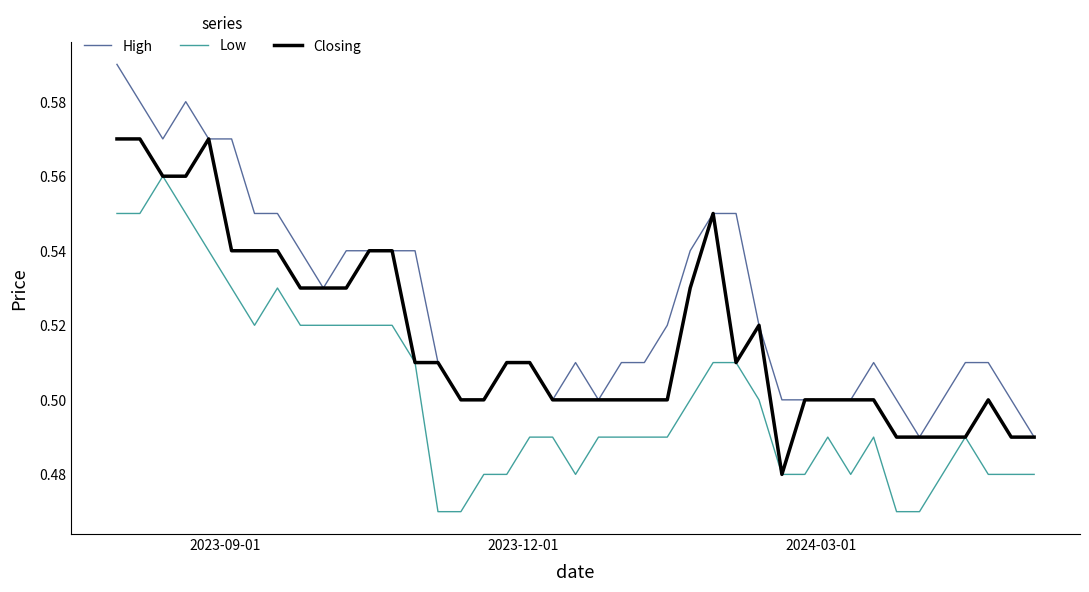

Rank the series by their maximum value, from highest to lowest.

High, Closing, Low